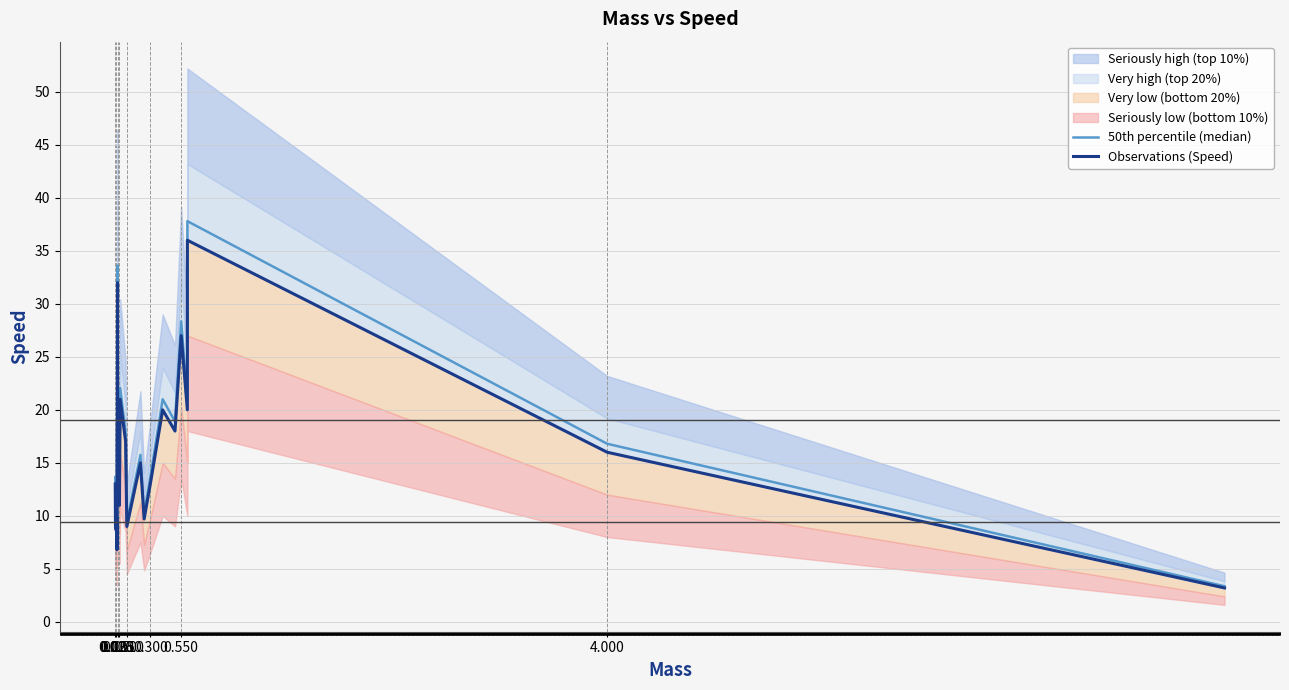

Is the value of 50th percentile (median) at 12 greater than the value of Observations (Speed) at 11?

No